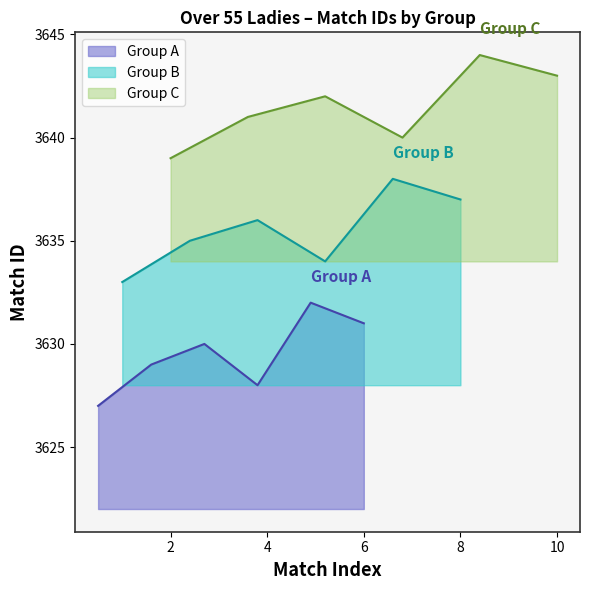

Which series has the largest total across all categories?

Group C